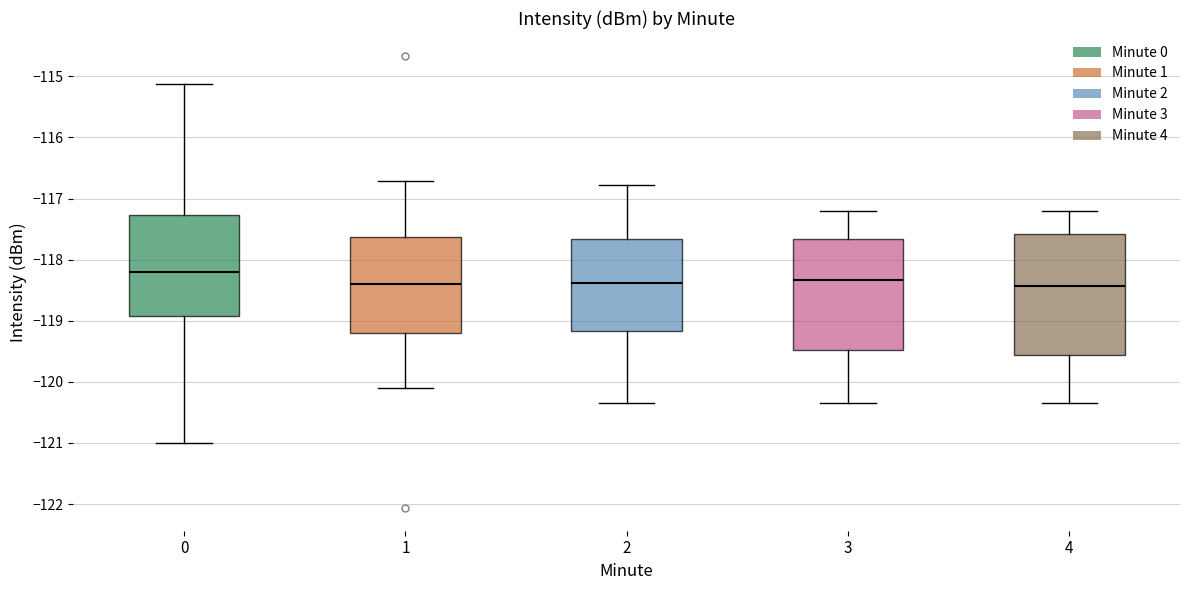

Reading left to right, transcribe this box plot: for each box, give where its median line is, the range the box spans, and where its two whiskers end, as read against the y-axis. The values are not printed on the chart, so give them approximately, as read against the axis.

0: median -118.2, box -118.9 to -117.3, whiskers -121.0 to -115.1
1: median -118.4, box -119.2 to -117.6, whiskers -120.1 to -116.7
2: median -118.4, box -119.2 to -117.7, whiskers -120.3 to -116.8
3: median -118.3, box -119.5 to -117.7, whiskers -120.3 to -117.2
4: median -118.4, box -119.6 to -117.6, whiskers -120.3 to -117.2